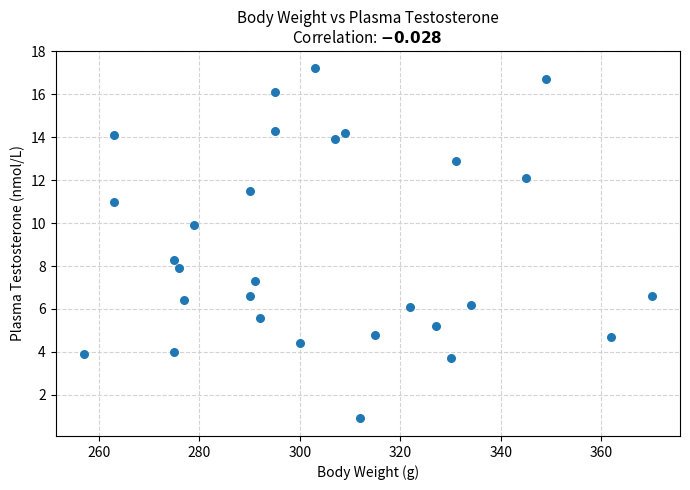

What Y value in the scatter plot is closest to 9?

8.3